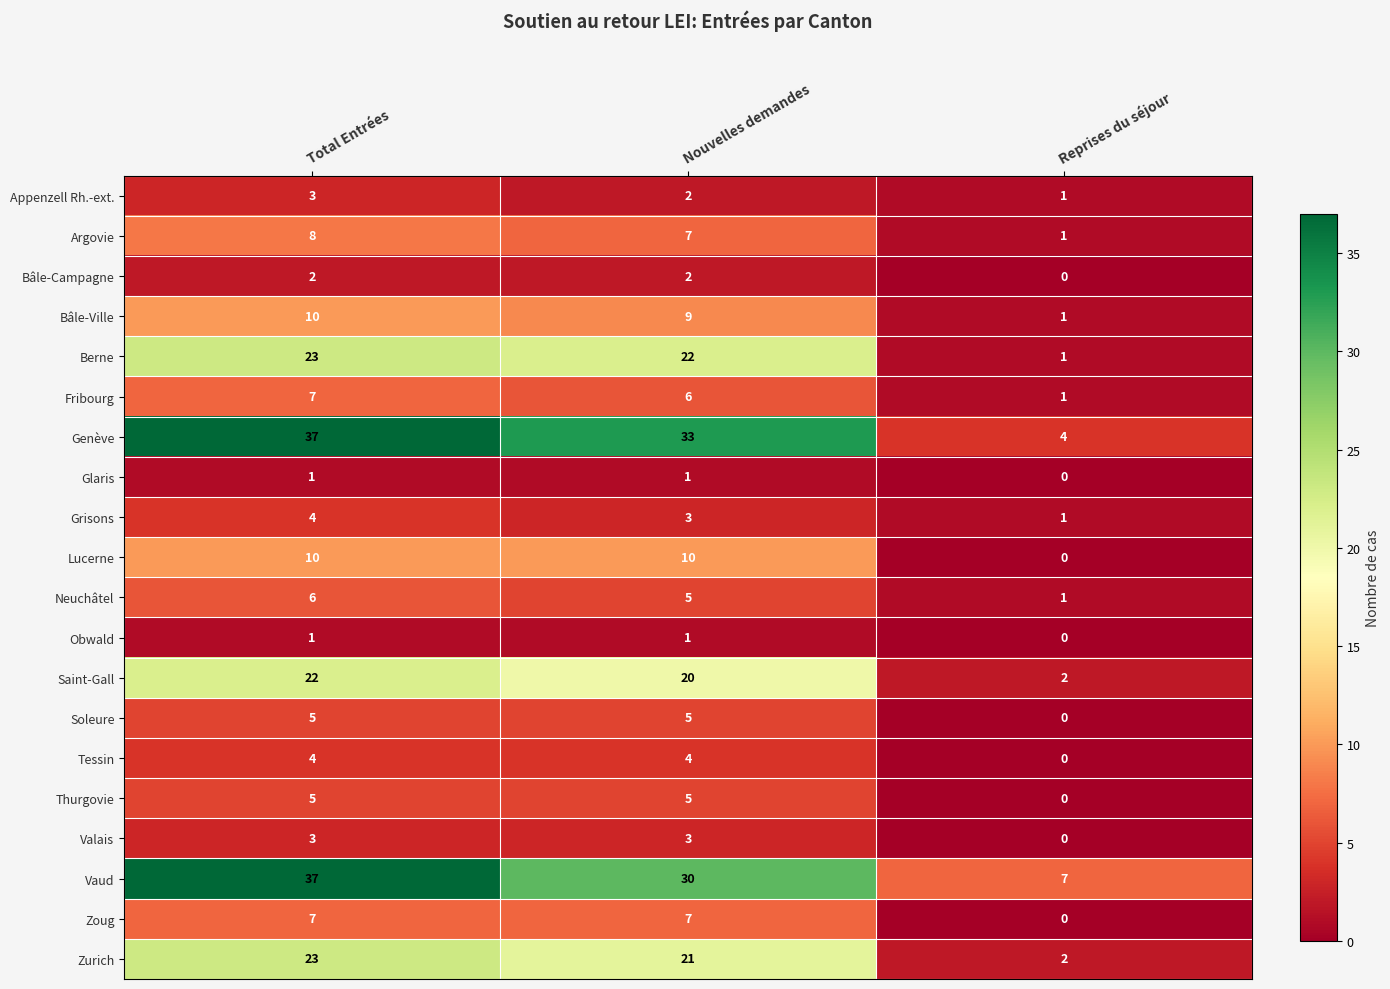

Is the value of Soleure at Nouvelles demandes greater than the value of Vaud at Reprises du séjour?

No